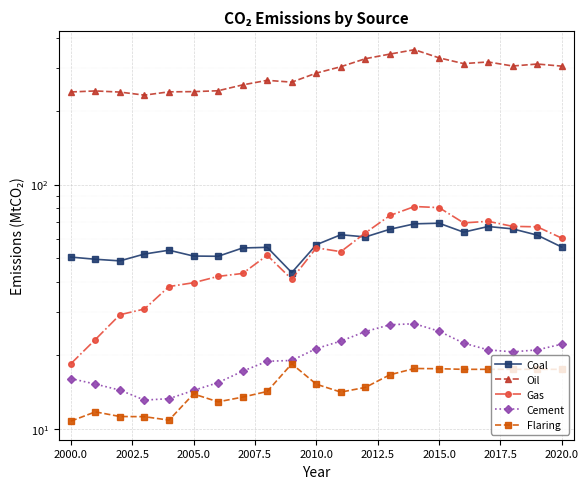

Is this an area chart (filled region under the line)?

No